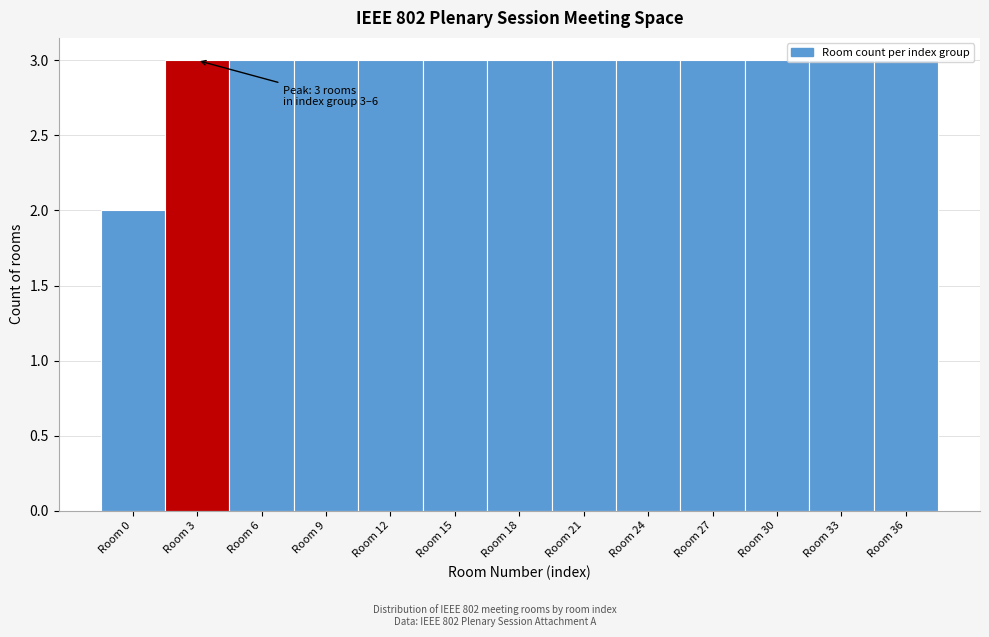

Approximately how many times larger is the value at Room 21 compared to Room 36?

1.0